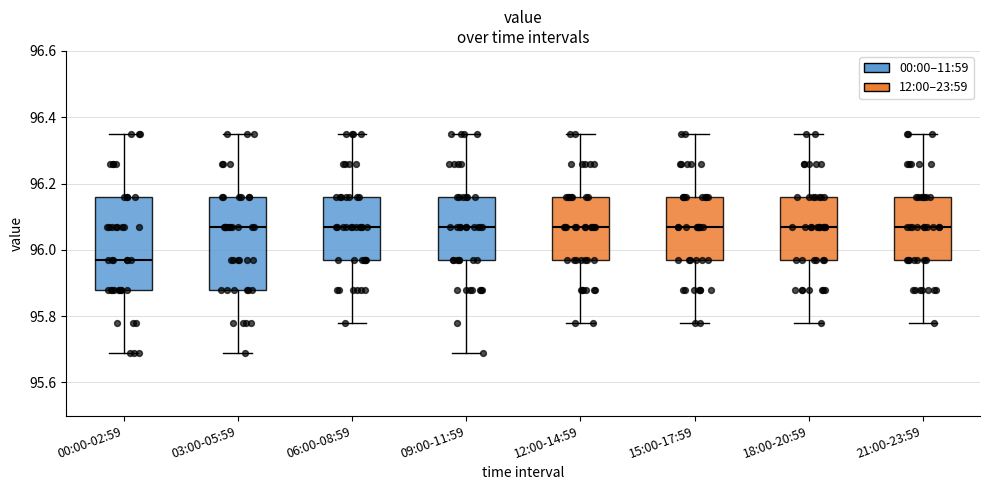

Reading left to right, read every box against the y-axis: the position of its median line, the range the box covers, and the ends of its whiskers. The values are not printed on the chart, so give them approximately, as read against the axis.

00:00-02:59: median 95.98, box 95.88 to 96.16, whiskers 95.70 to 96.36
03:00-05:59: median 96.08, box 95.88 to 96.16, whiskers 95.70 to 96.36
06:00-08:59: median 96.08, box 95.98 to 96.16, whiskers 95.78 to 96.36
09:00-11:59: median 96.08, box 95.98 to 96.16, whiskers 95.70 to 96.36
12:00-14:59: median 96.08, box 95.98 to 96.16, whiskers 95.78 to 96.36
15:00-17:59: median 96.08, box 95.98 to 96.16, whiskers 95.78 to 96.36
18:00-20:59: median 96.08, box 95.98 to 96.16, whiskers 95.78 to 96.36
21:00-23:59: median 96.08, box 95.98 to 96.16, whiskers 95.78 to 96.36